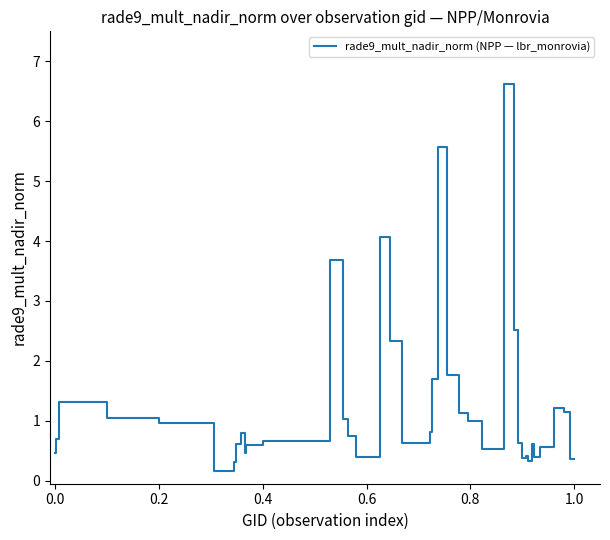

What is the sum of all values?

49.4